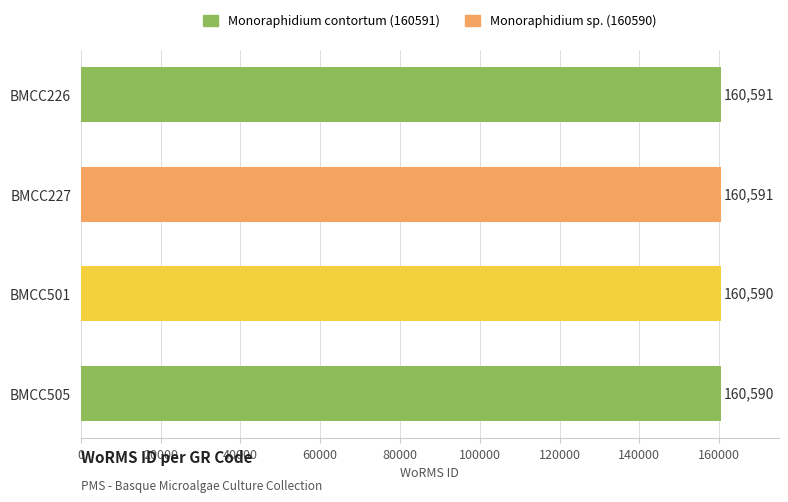

Reading top to bottom, extract all data points from this chart.

BMCC226=160591	BMCC227=160591	BMCC501=160590	BMCC505=160590